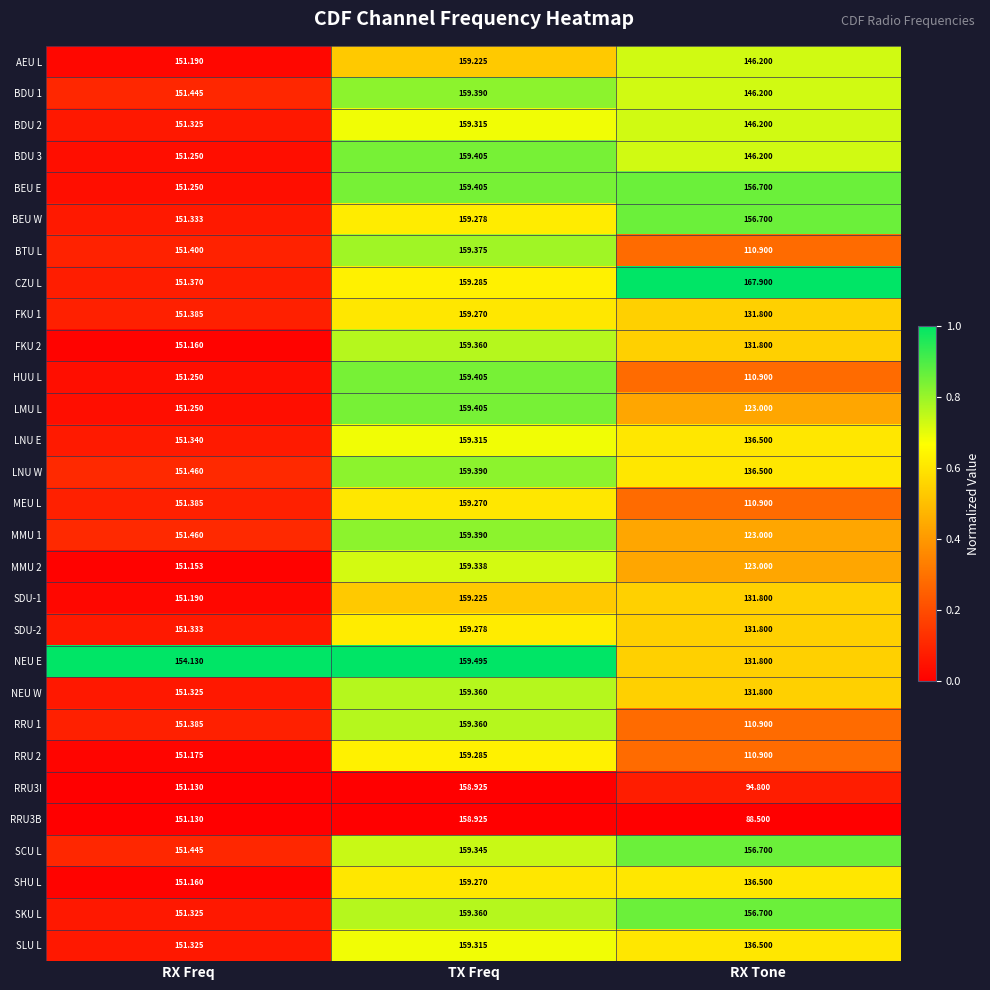

List the labels in order of LMU L value, smallest first.

RX Tone, RX Freq, TX Freq